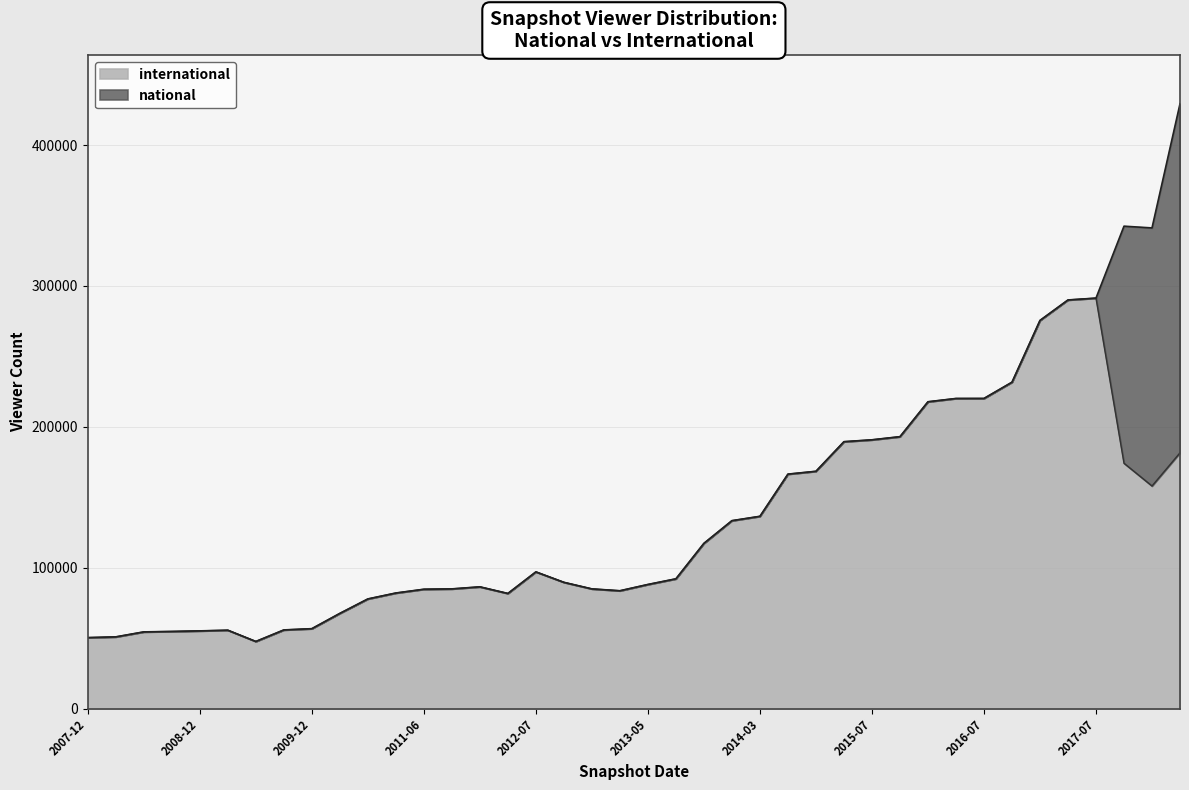

How many categories are shown in the chart?

40